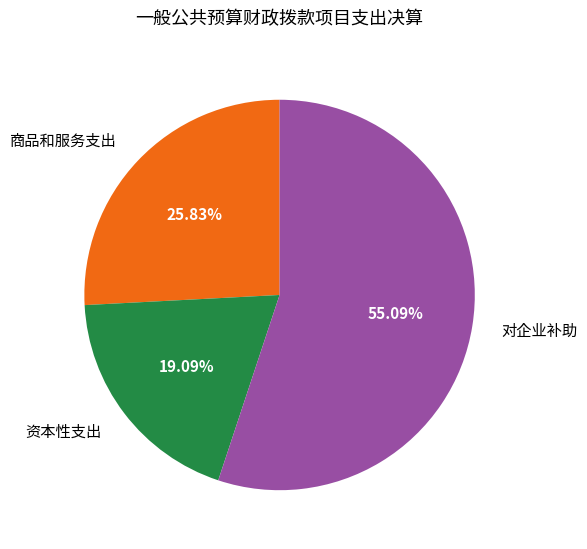

What is the largest slice in the pie chart?

对企业补助